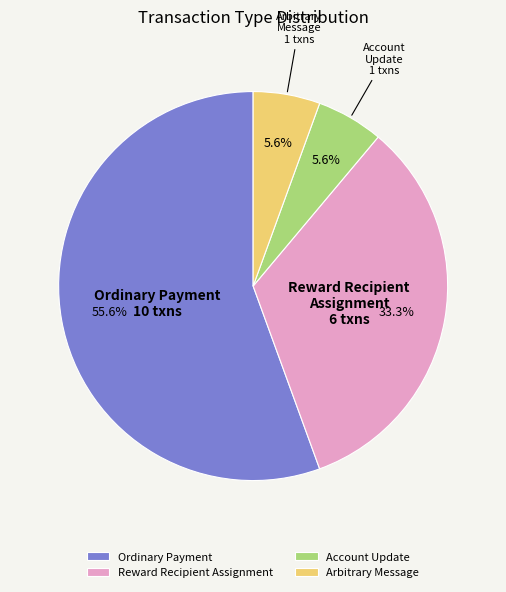

To the nearest percent, what is the difference between the largest and smallest slice percentages?

50%